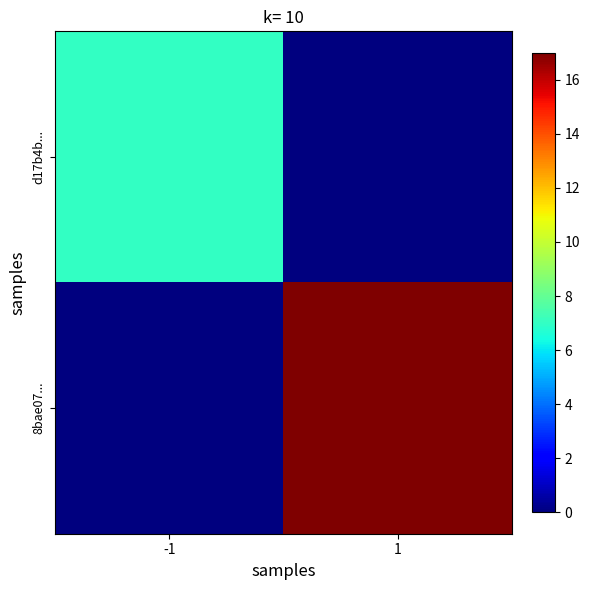

What is the spread (max minus min) of values at -1?

7